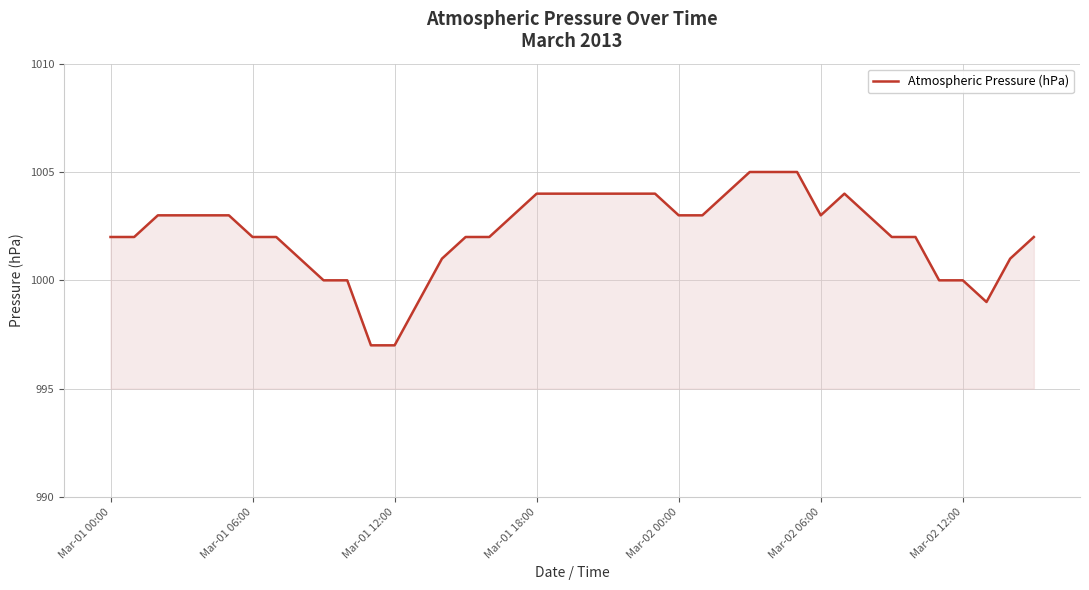

What is the difference between the maximum and minimum values?

8